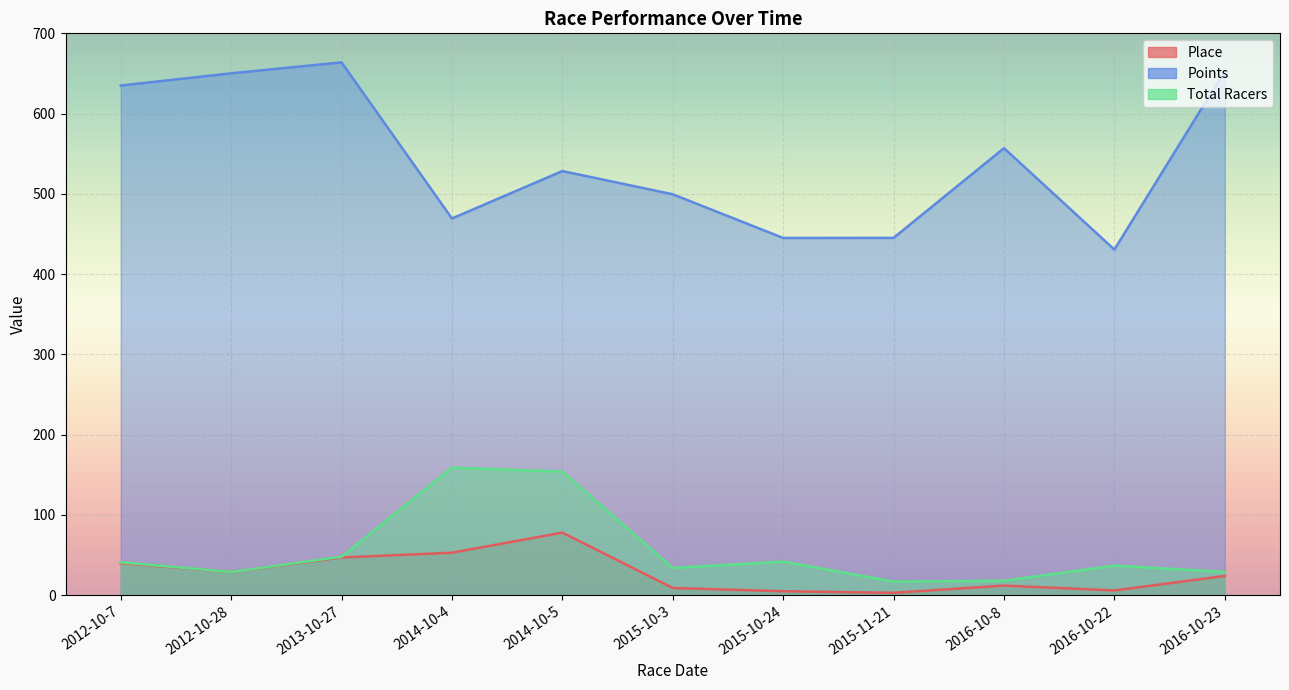

What is the label of the 10th point from the right?

2012-10-28